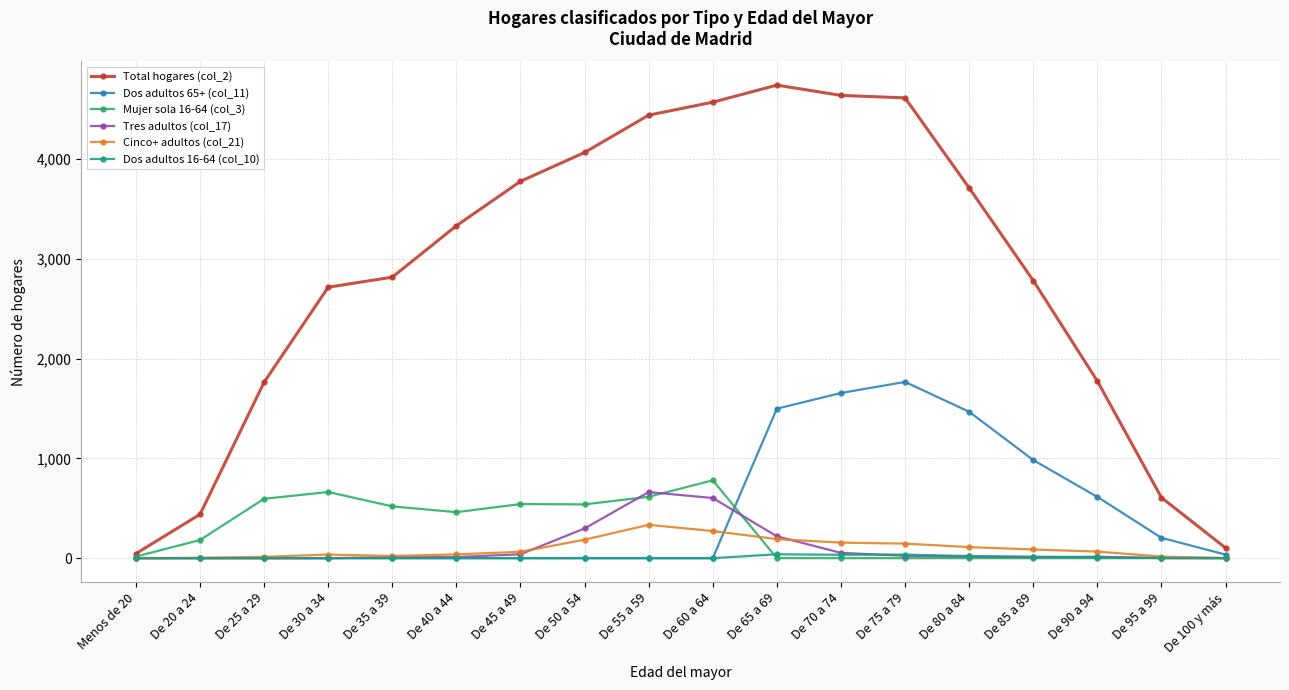

How many data points in Dos adultos 65+ (col_11) are above 0?

8